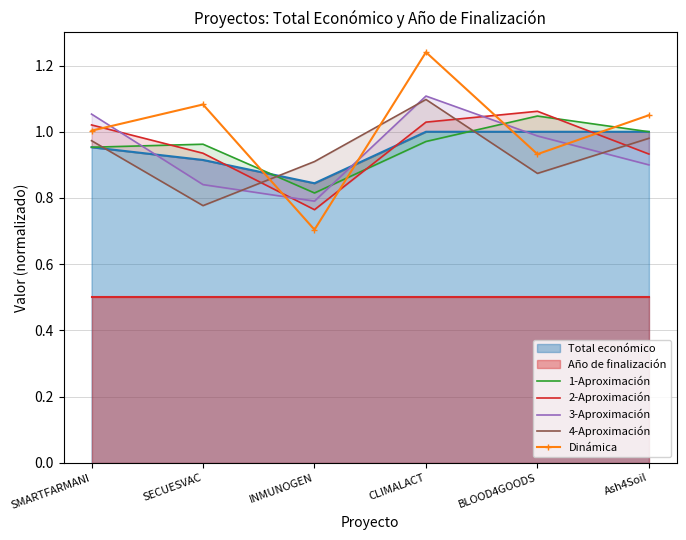

The value of 1-Aproximación at SMARTFARMANI is 1.0. True or false?

True